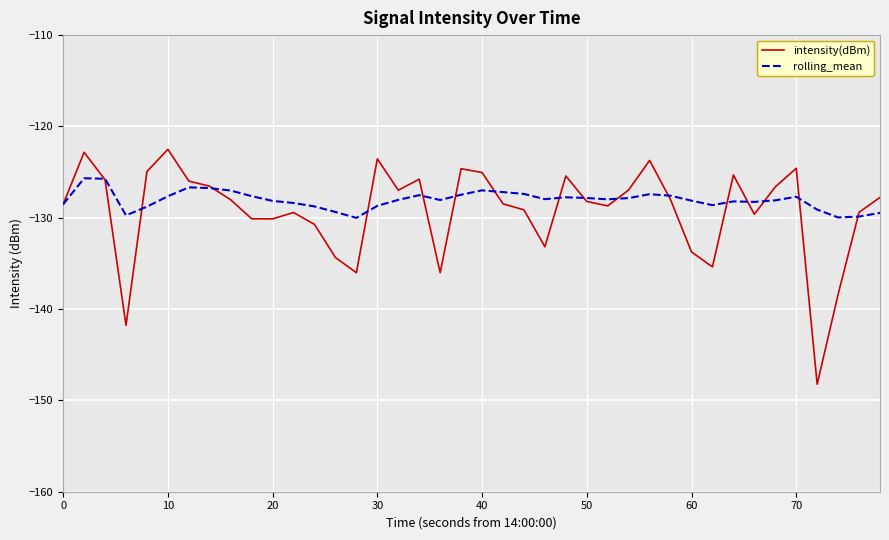

How many categories are shown in the chart?

40